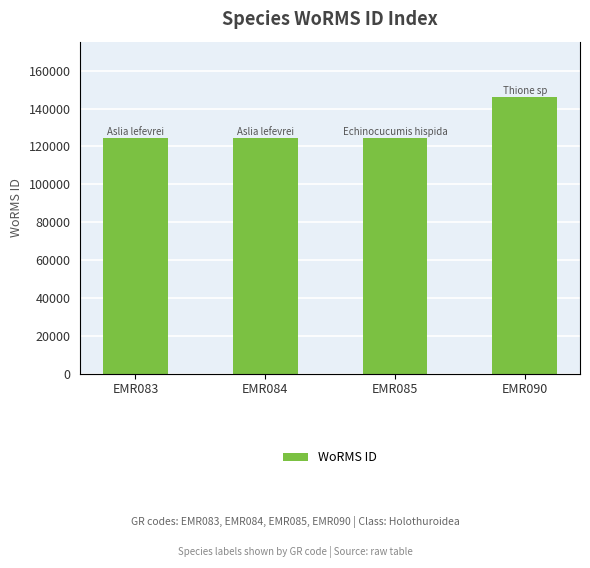

The chart shows a value of 146116 at EMR090. True or false?

True